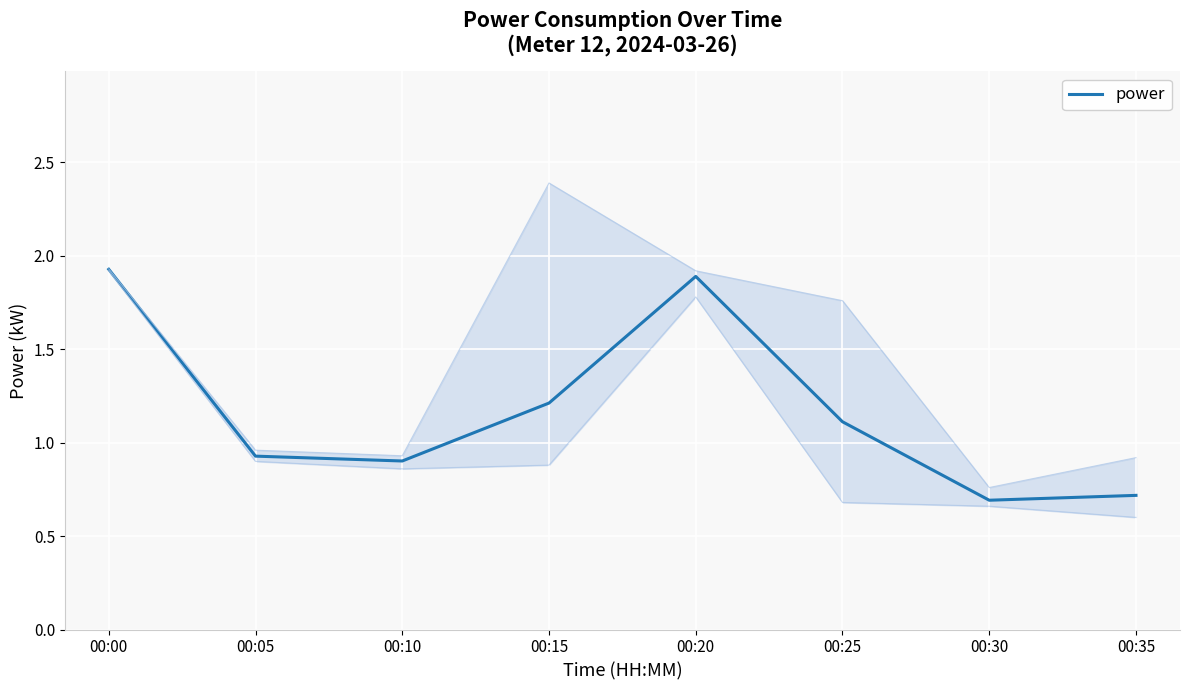

The chart shows a value of 0.4 at 00:10. True or false?

False